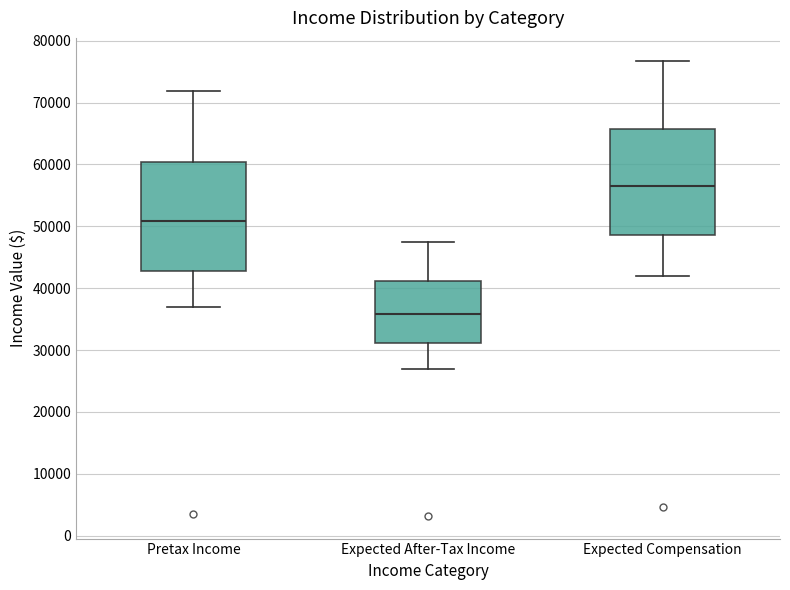

Reading left to right, transcribe this box plot: for each box, give where its median line is, the range the box spans, and where its two whiskers end, as read against the y-axis. The values are not printed on the chart, so give them approximately, as read against the axis.

Pretax Income: median 51000, box 43000 to 60000, whiskers 37000 to 72000
Expected After-Tax Income: median 36000, box 31000 to 41000, whiskers 27000 to 47000
Expected Compensation: median 57000, box 49000 to 66000, whiskers 42000 to 77000